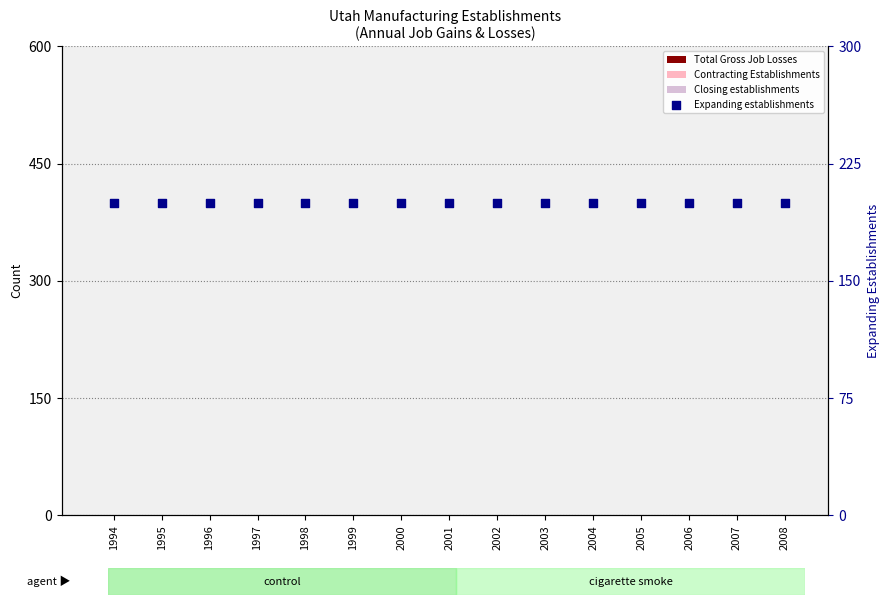

At how many categories does at least one series exceed 198?

15